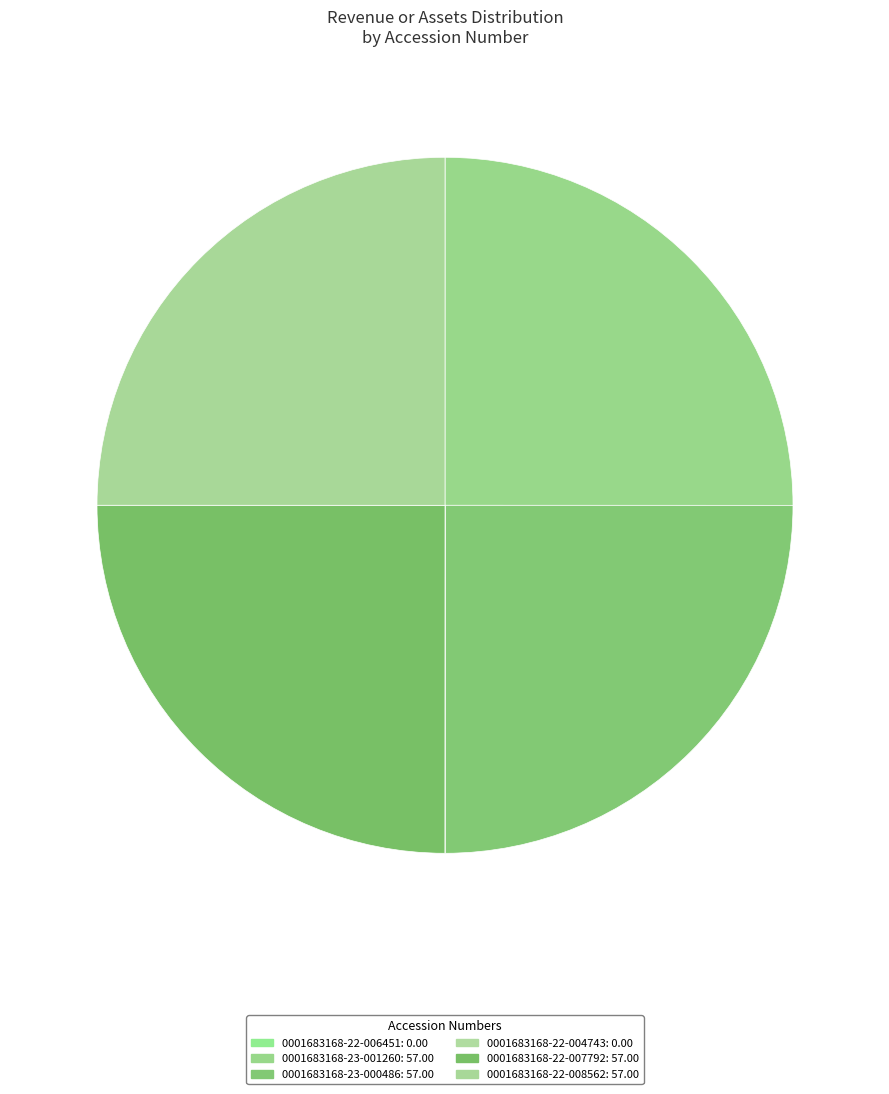

How many slices are in this pie chart?

6